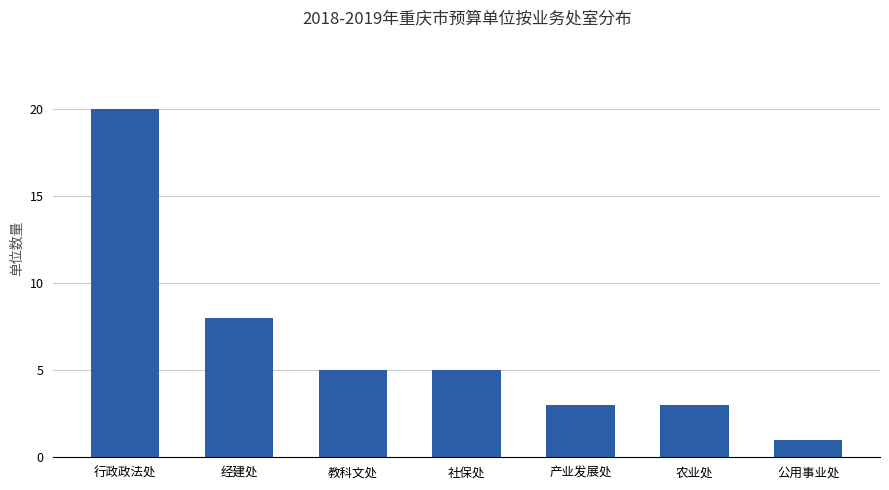

Reading left to right, transcribe all the data shown in this chart.

20	8	5	5	3	3	1